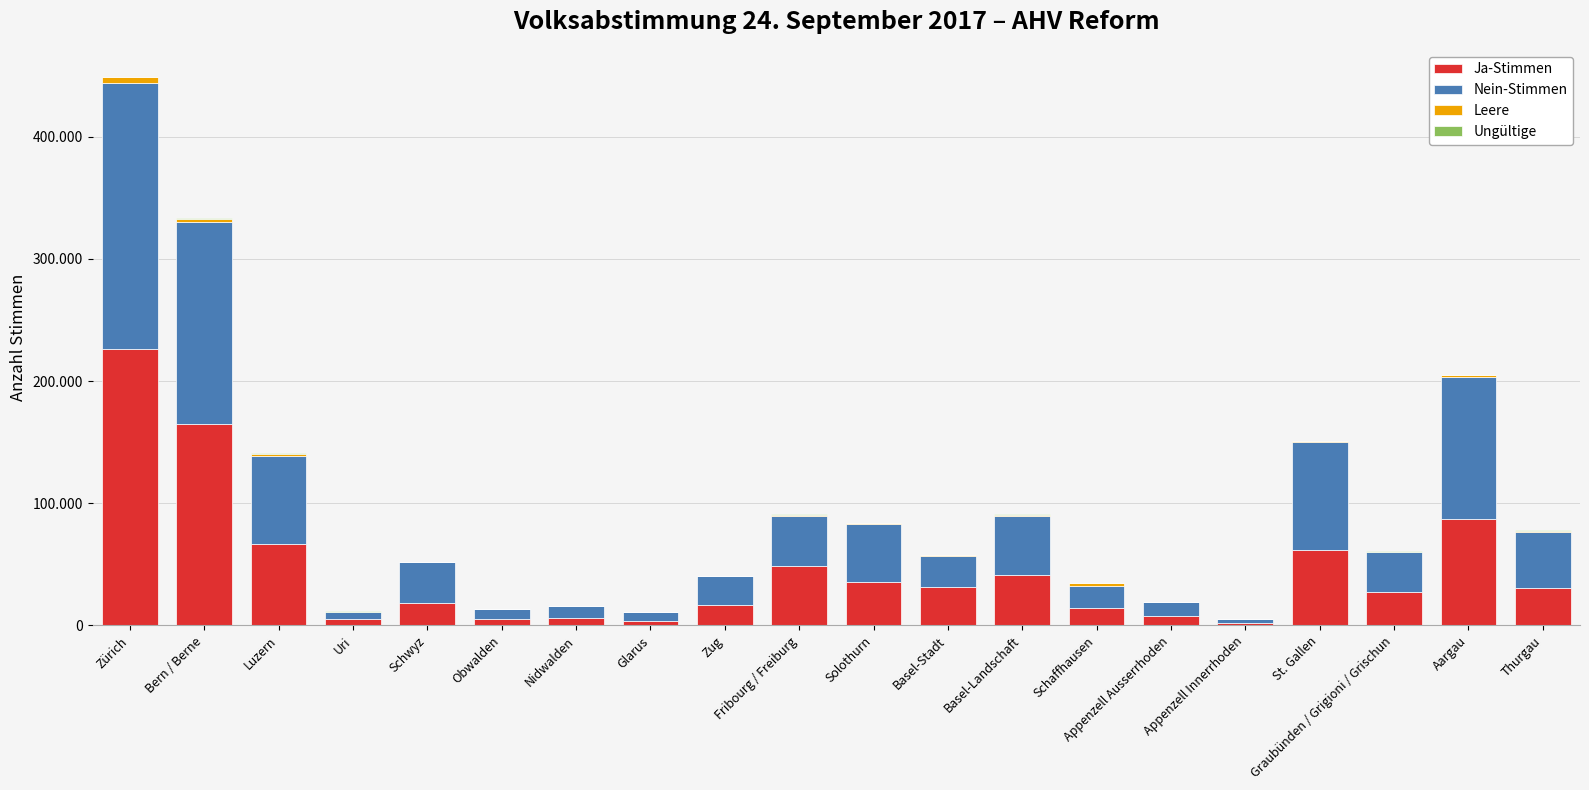

Which series has the largest total across all categories?

Nein-Stimmen